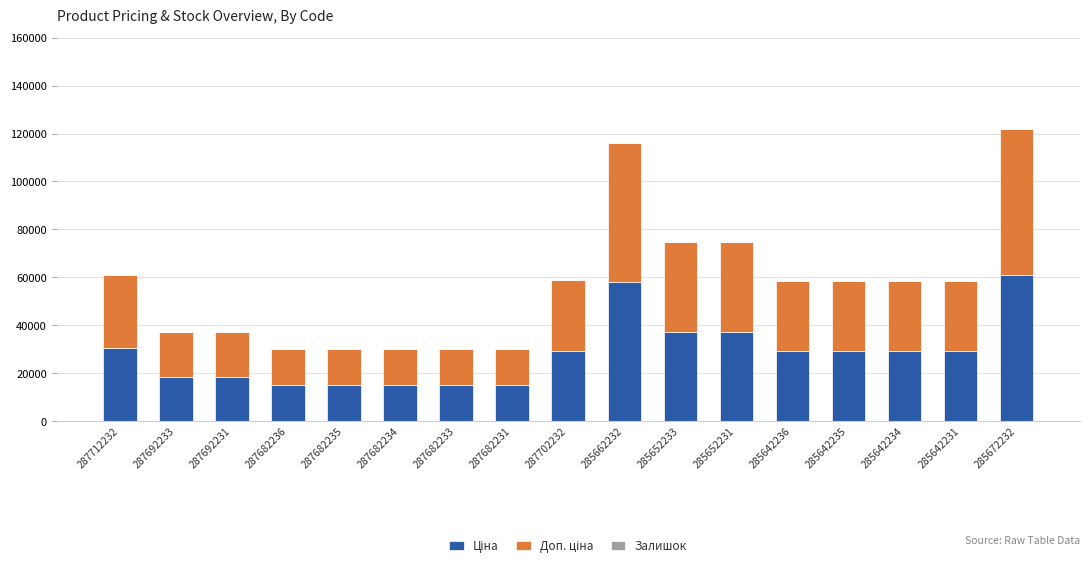

What is the total value across all series at 287682233?

30038.4